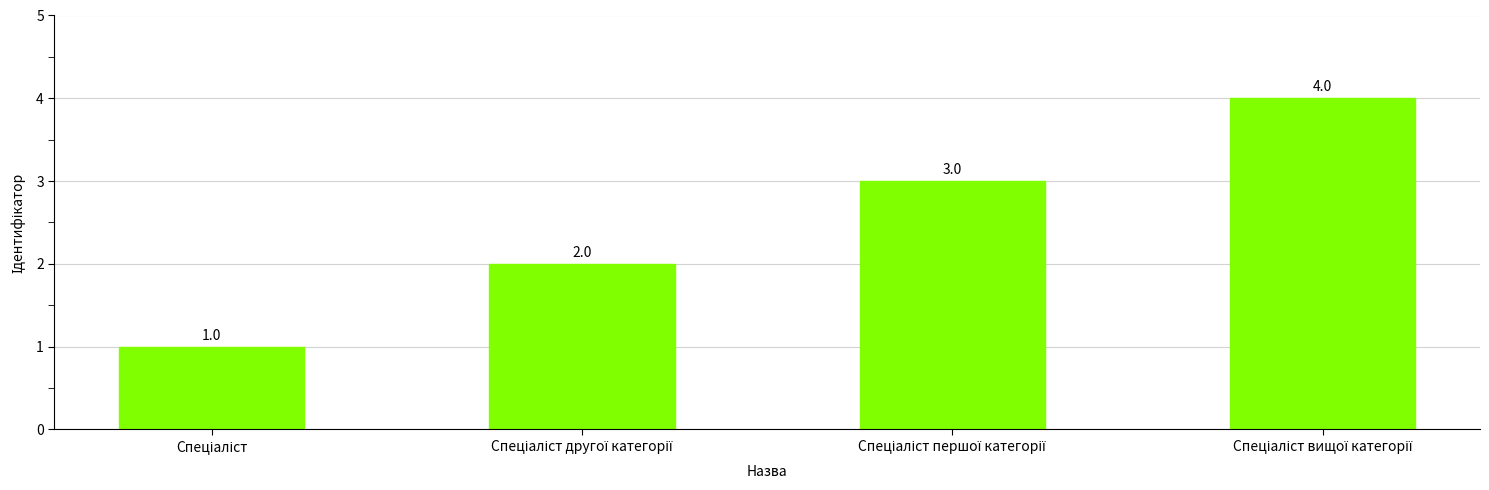

How many values are between 2 and 4?

3